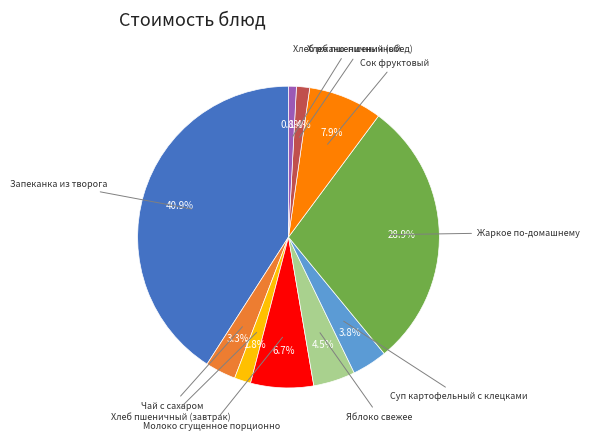

Is there any slice that represents more than half of the pie?

No